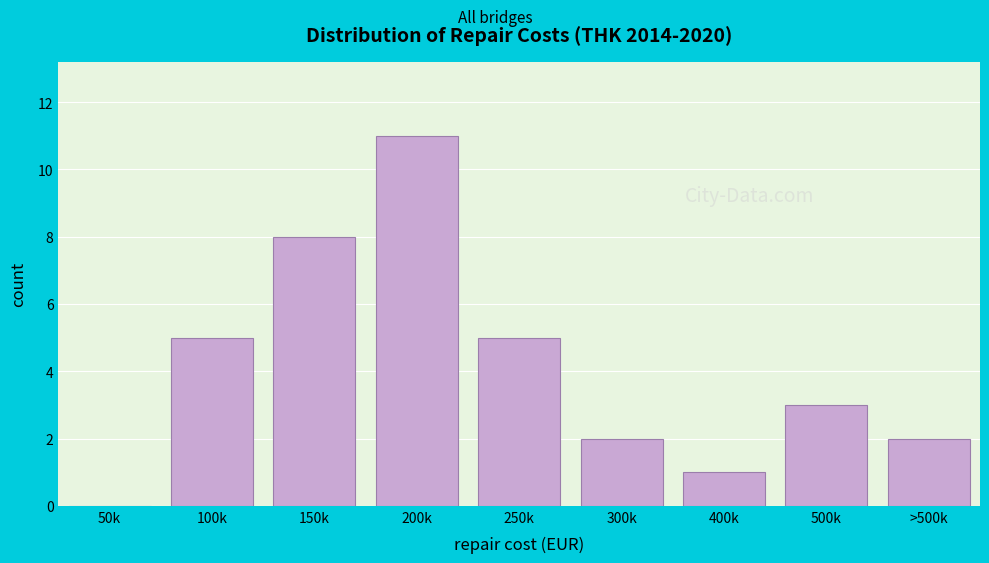

Reading left to right, list all the values displayed in this chart.

50k=0	100k=5	150k=8	200k=11	250k=5	300k=2	400k=1	500k=3	>500k=2